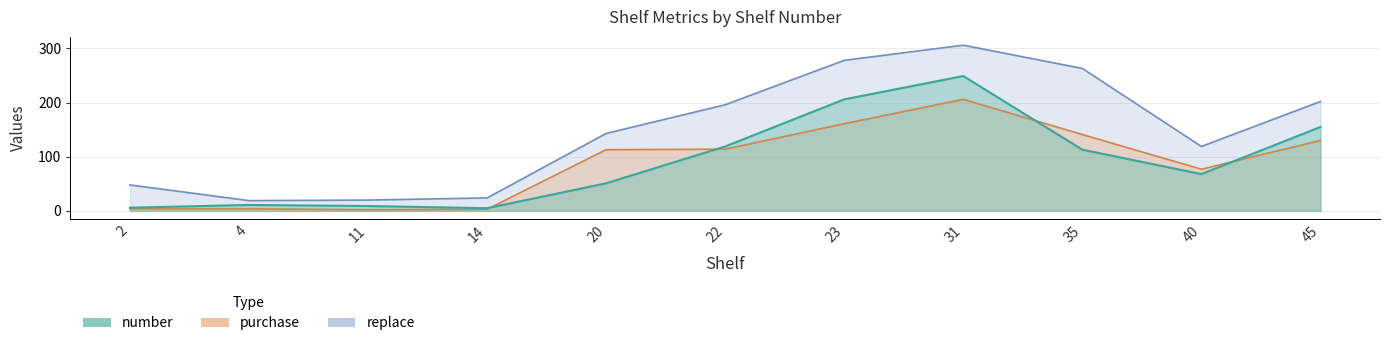

Where is replace nearest to the value 162?

20